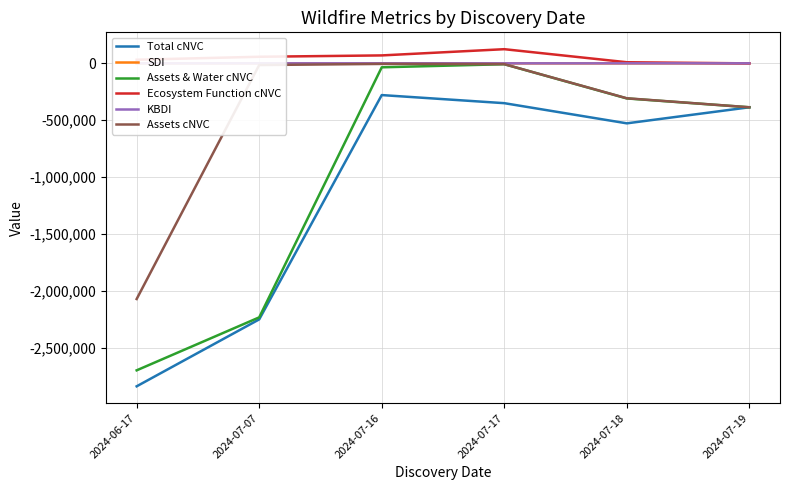

What is the label of the 1st point from the left?

2024-06-17